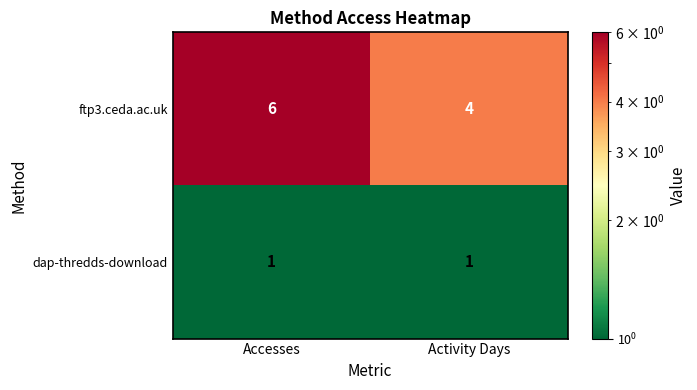

What is the sum of all ftp3.ceda.ac.uk values?

10